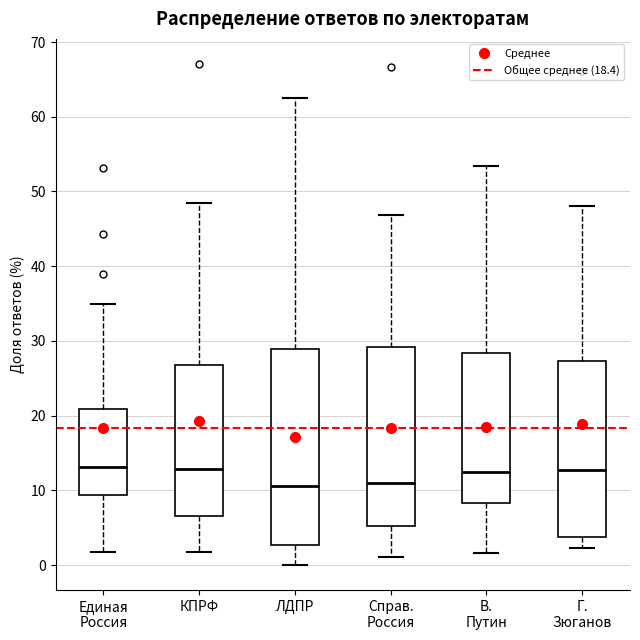

Reading left to right, read every box against the y-axis: the position of its median line, the range the box covers, and the ends of its whiskers. The values are not printed on the chart, so give them approximately, as read against the axis.

Единая Россия: median 13, box 9 to 21, whiskers 2 to 35
КПРФ: median 13, box 7 to 27, whiskers 2 to 49
ЛДПР: median 11, box 3 to 29, whiskers 0 to 63
Справ. Россия: median 11, box 5 to 29, whiskers 1 to 47
В. Путин: median 12, box 8 to 28, whiskers 2 to 53
Г. Зюганов: median 13, box 4 to 27, whiskers 2 to 48